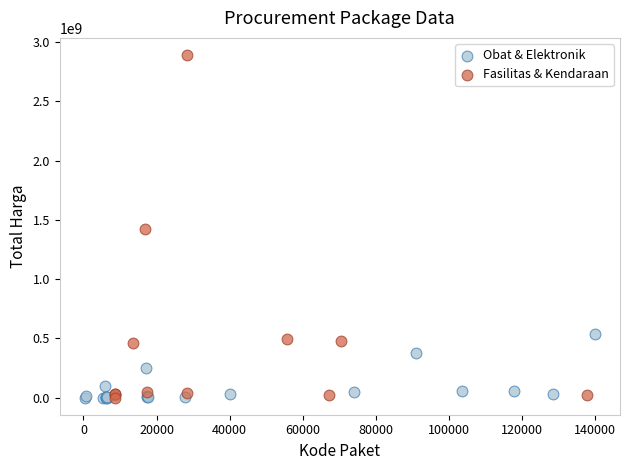

Which series contains the highest Y value?

Fasilitas & Kendaraan